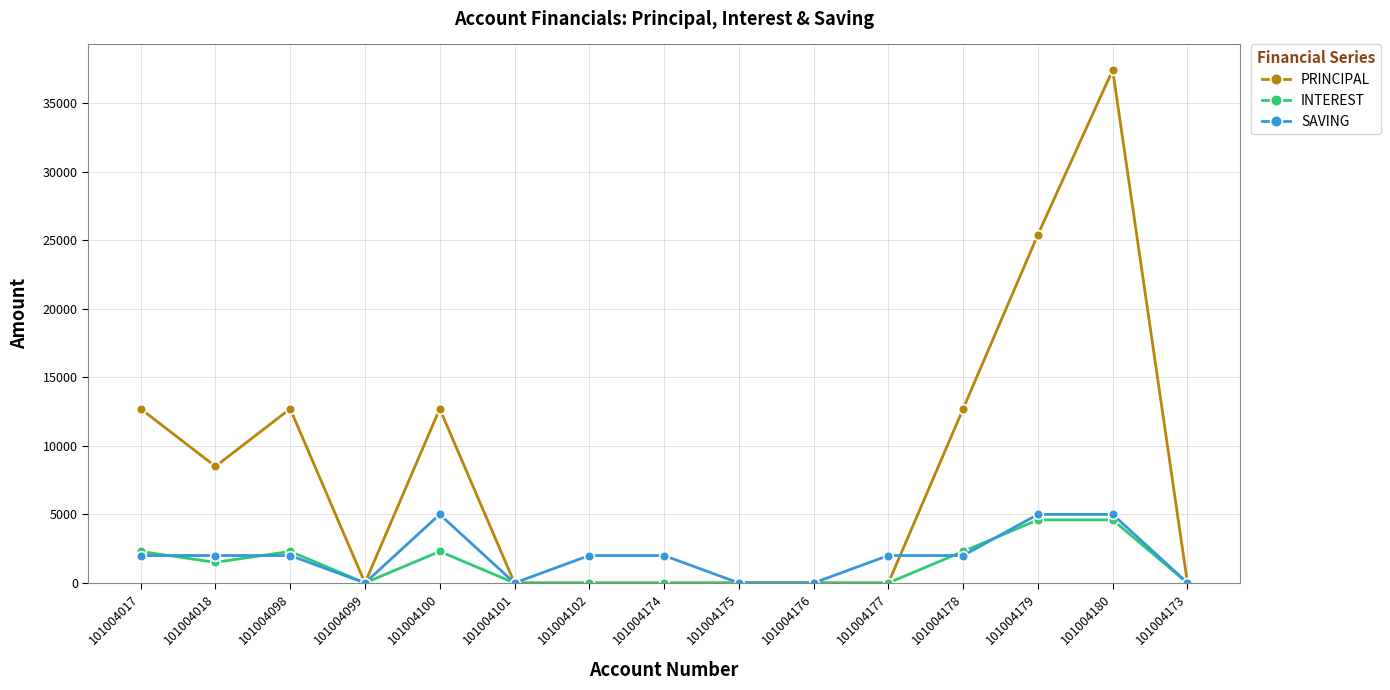

Is it true that INTEREST equals 0 at 101004177?

True